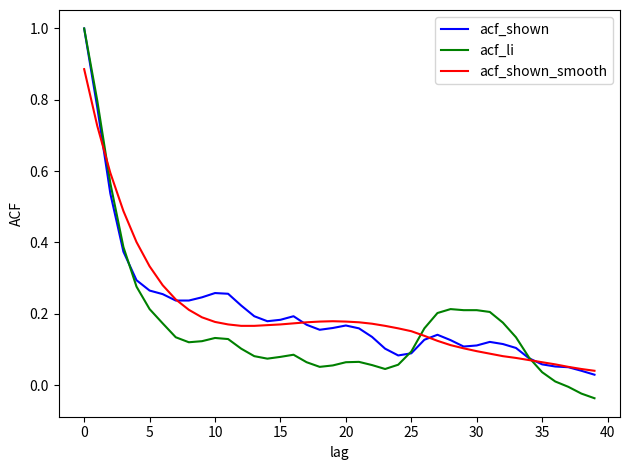

Which series has the widest spread of values?

acf_li